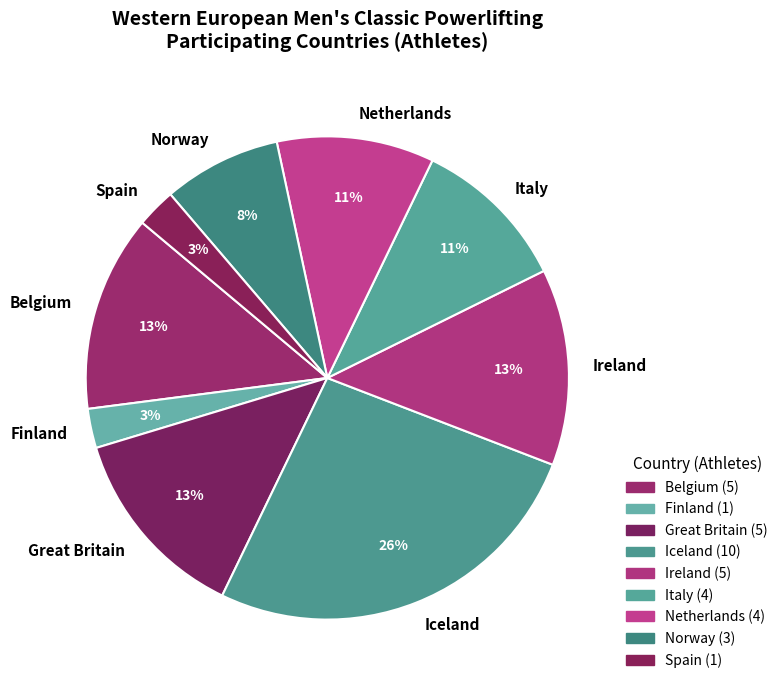

Count the number of slices in the pie.

9